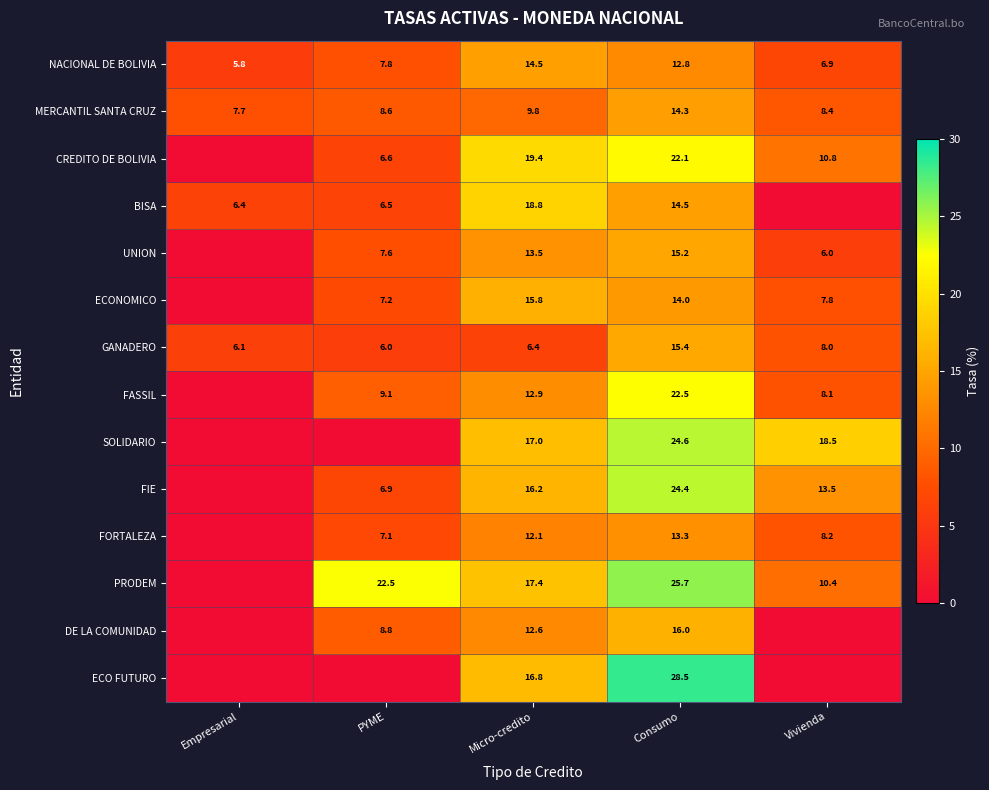

What is the difference between the highest and lowest values at Empresarial?

7.7